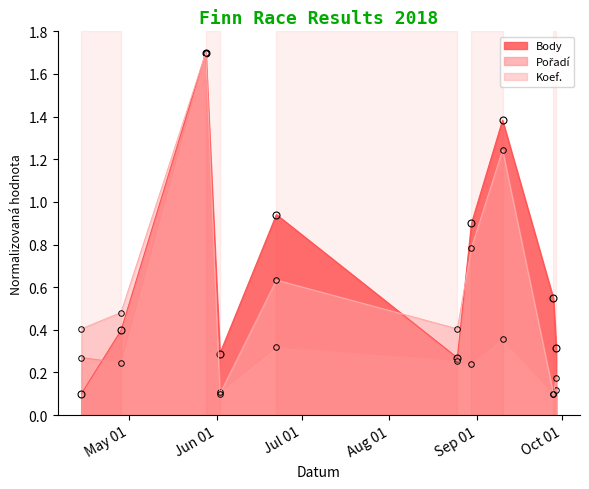

The Koef. series shows 0.6 at 2018-06-22. True or false?

True